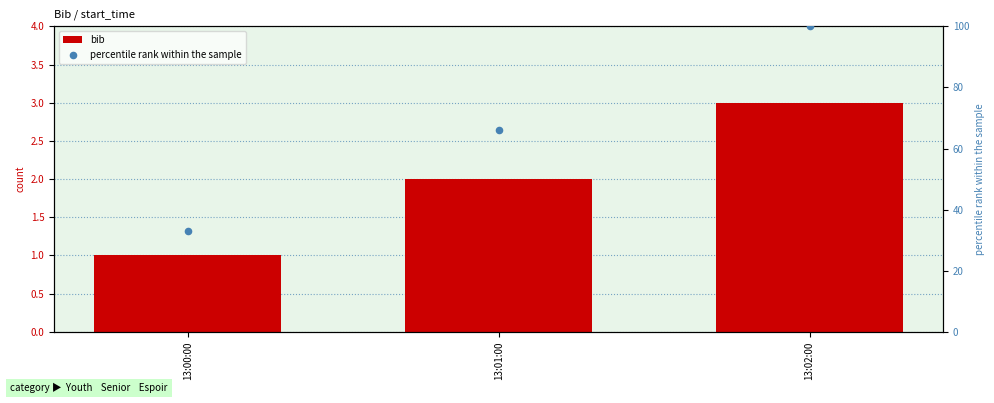

At how many categories does at least one series exceed 22?

3